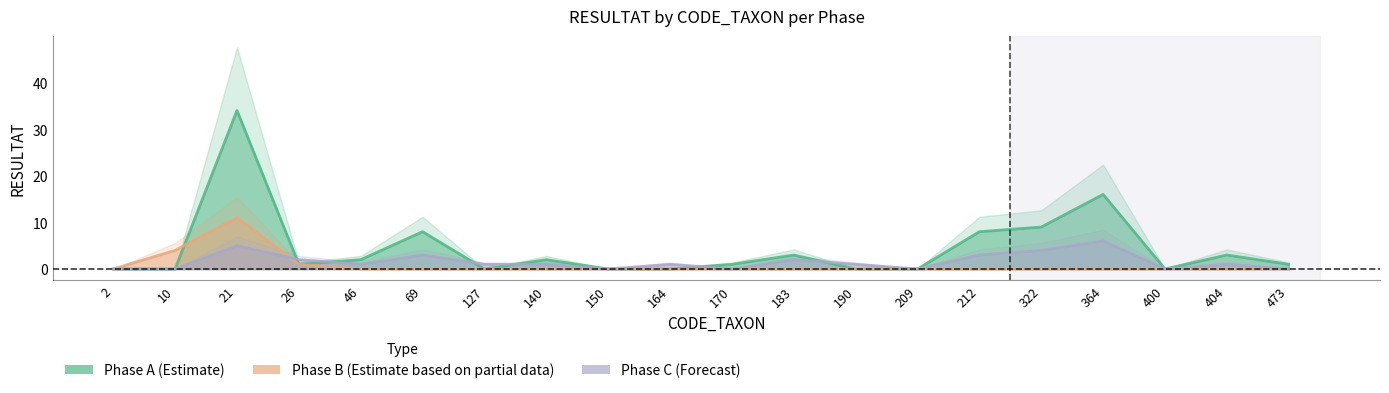

How many lines are shown in the chart?

3